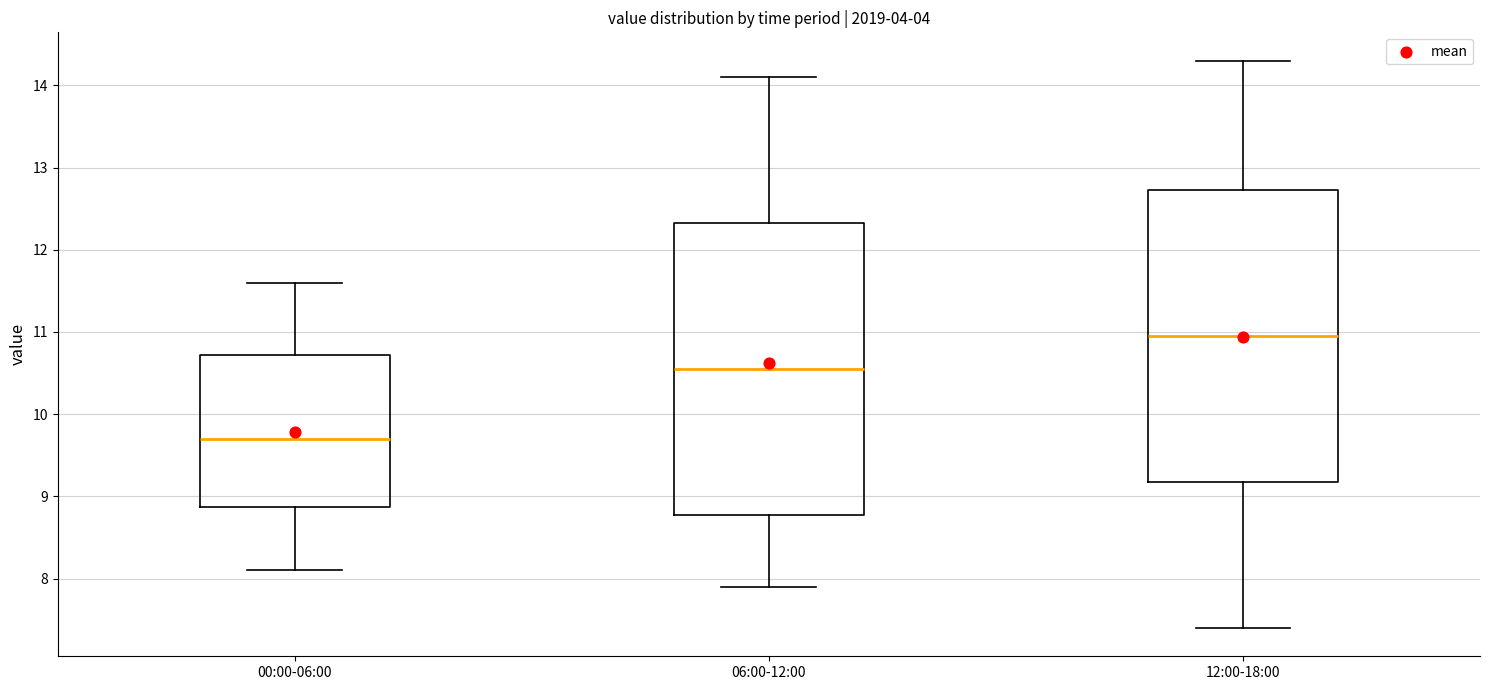

Which box's median line is the lowest?

00:00-06:00